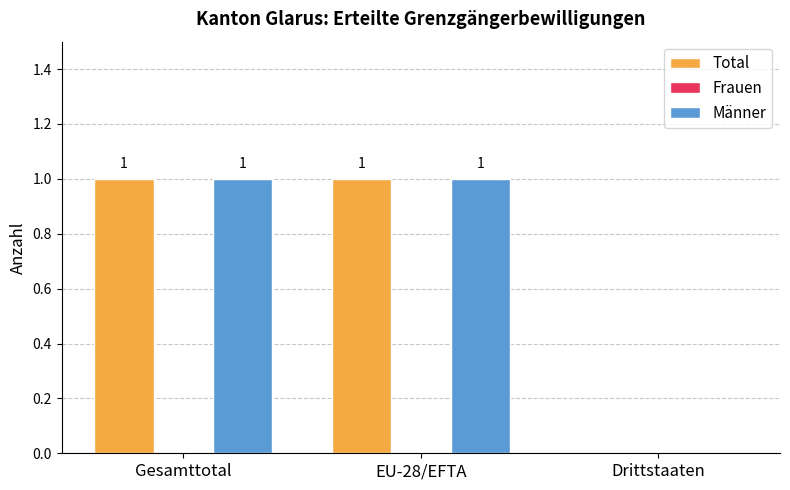

Reading left to right, extract all data points from this chart.

Total: Gesamttotal=1	EU-28/EFTA=1	Drittstaaten=0
Männer: Gesamttotal=1	EU-28/EFTA=1	Drittstaaten=0